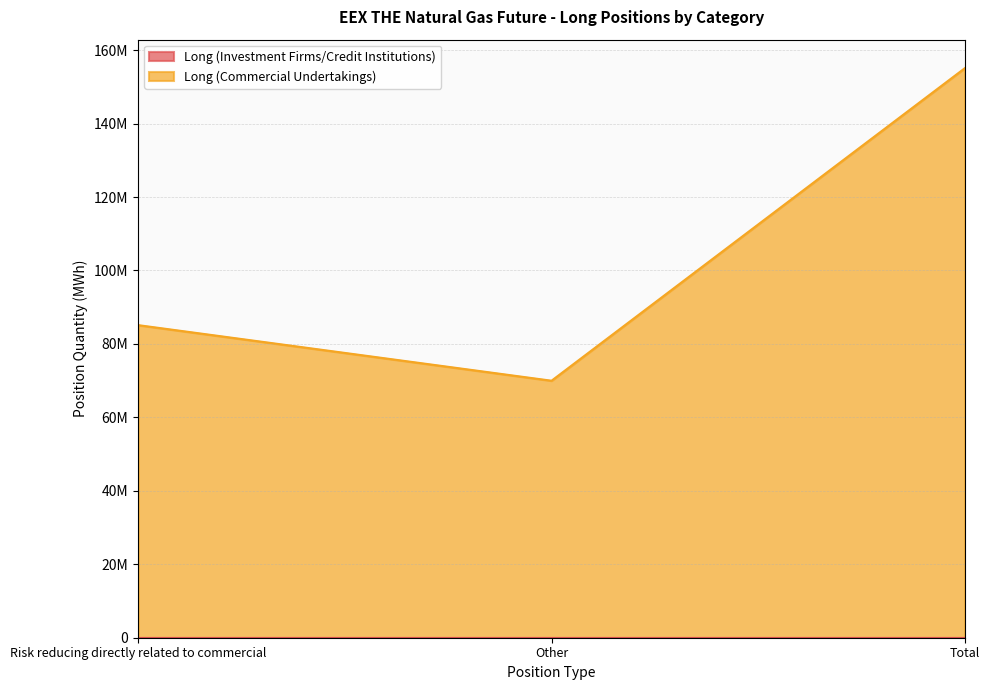

What is the label of the 1st point from the right?

Total